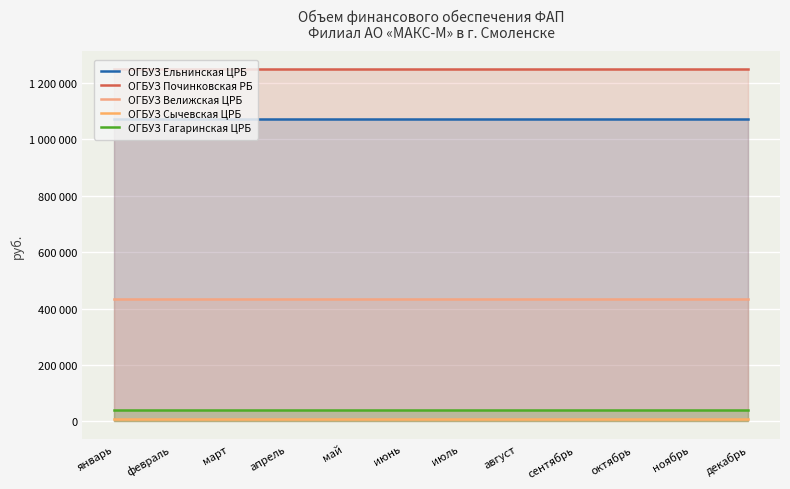

What is the total value across all series at январь?

2804604.8